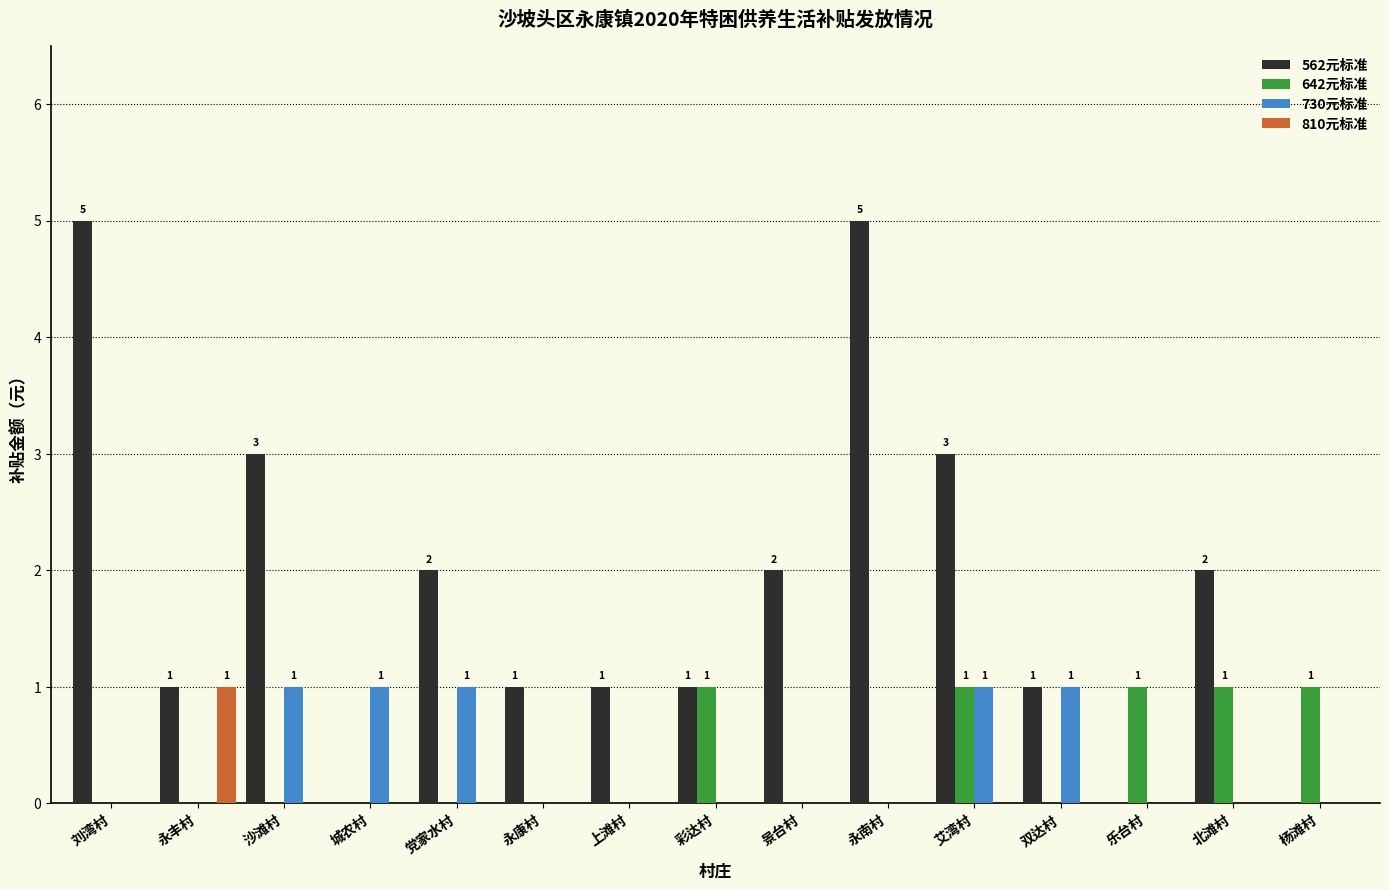

What is the sum of all 730元标准 values?

5